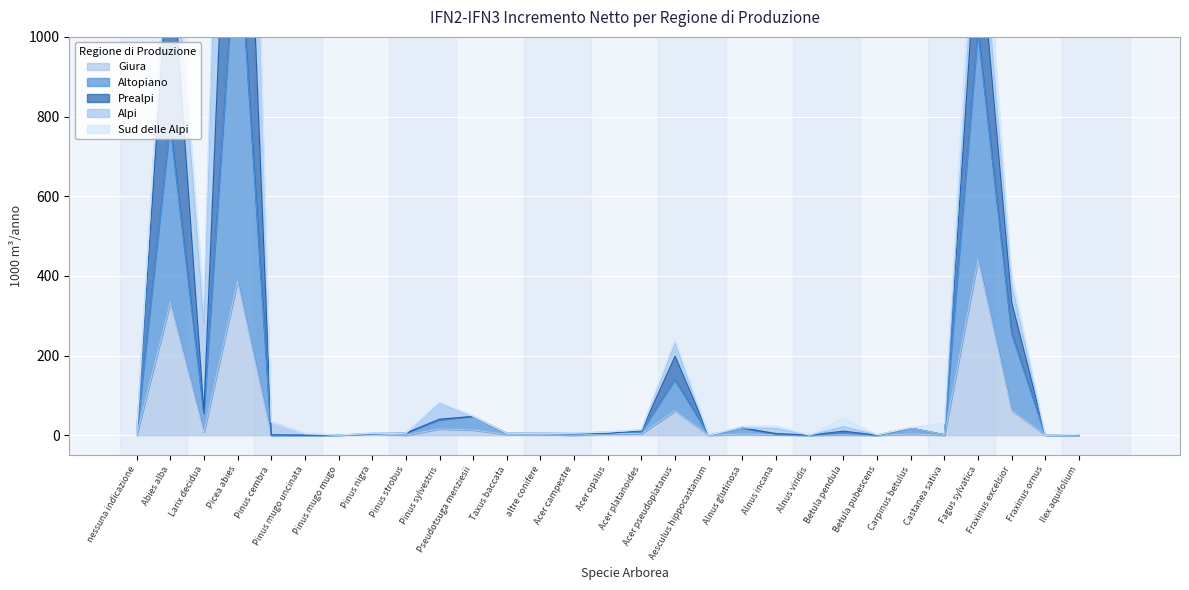

What is the highest value of the Giura series?

441